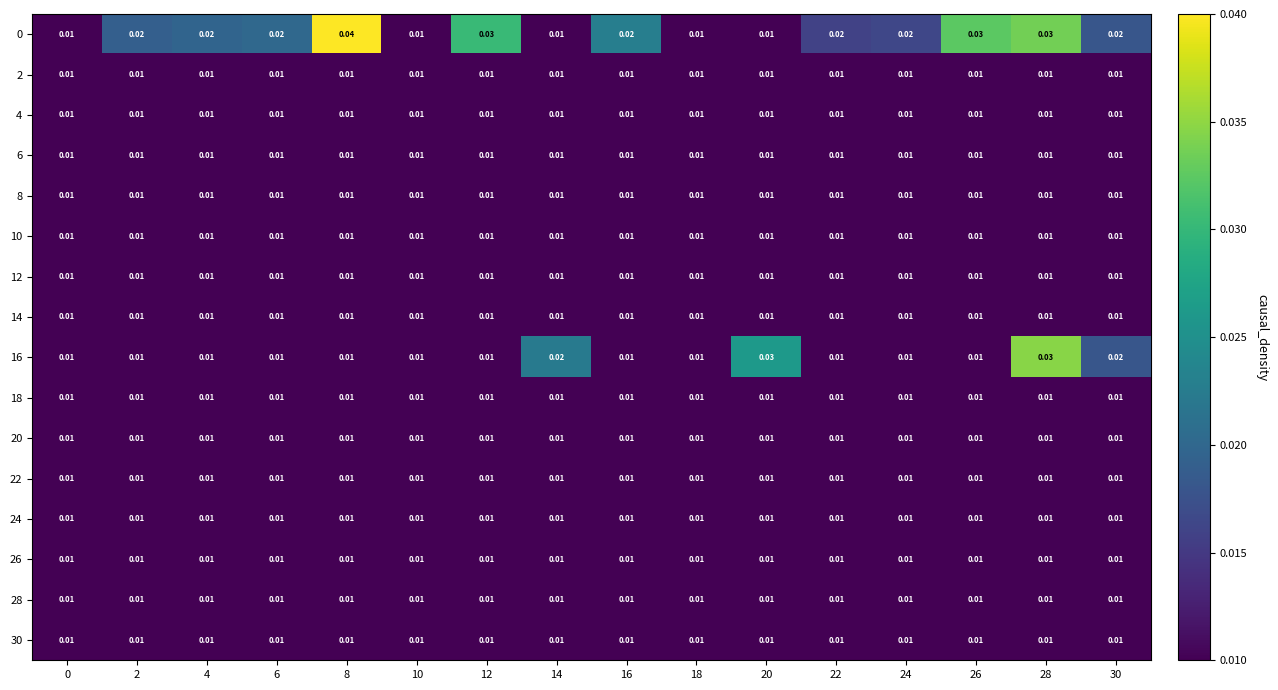

Reading left to right, what are all the values shown in this chart?

0: 0=0.0	2=0.0	4=0.0	6=0.0	8=0.0	10=0.0	12=0.0	14=0.0	16=0.0	18=0.0	20=0.0	22=0.0	24=0.0	26=0.0	28=0.0	30=0.0
2: 0=0.0	2=0.0	4=0.0	6=0.0	8=0.0	10=0.0	12=0.0	14=0.0	16=0.0	18=0.0	20=0.0	22=0.0	24=0.0	26=0.0	28=0.0	30=0.0
4: 0=0.0	2=0.0	4=0.0	6=0.0	8=0.0	10=0.0	12=0.0	14=0.0	16=0.0	18=0.0	20=0.0	22=0.0	24=0.0	26=0.0	28=0.0	30=0.0
6: 0=0.0	2=0.0	4=0.0	6=0.0	8=0.0	10=0.0	12=0.0	14=0.0	16=0.0	18=0.0	20=0.0	22=0.0	24=0.0	26=0.0	28=0.0	30=0.0
8: 0=0.0	2=0.0	4=0.0	6=0.0	8=0.0	10=0.0	12=0.0	14=0.0	16=0.0	18=0.0	20=0.0	22=0.0	24=0.0	26=0.0	28=0.0	30=0.0
10: 0=0.0	2=0.0	4=0.0	6=0.0	8=0.0	10=0.0	12=0.0	14=0.0	16=0.0	18=0.0	20=0.0	22=0.0	24=0.0	26=0.0	28=0.0	30=0.0
12: 0=0.0	2=0.0	4=0.0	6=0.0	8=0.0	10=0.0	12=0.0	14=0.0	16=0.0	18=0.0	20=0.0	22=0.0	24=0.0	26=0.0	28=0.0	30=0.0
14: 0=0.0	2=0.0	4=0.0	6=0.0	8=0.0	10=0.0	12=0.0	14=0.0	16=0.0	18=0.0	20=0.0	22=0.0	24=0.0	26=0.0	28=0.0	30=0.0
16: 0=0.0	2=0.0	4=0.0	6=0.0	8=0.0	10=0.0	12=0.0	14=0.0	16=0.0	18=0.0	20=0.0	22=0.0	24=0.0	26=0.0	28=0.0	30=0.0
18: 0=0.0	2=0.0	4=0.0	6=0.0	8=0.0	10=0.0	12=0.0	14=0.0	16=0.0	18=0.0	20=0.0	22=0.0	24=0.0	26=0.0	28=0.0	30=0.0
20: 0=0.0	2=0.0	4=0.0	6=0.0	8=0.0	10=0.0	12=0.0	14=0.0	16=0.0	18=0.0	20=0.0	22=0.0	24=0.0	26=0.0	28=0.0	30=0.0
22: 0=0.0	2=0.0	4=0.0	6=0.0	8=0.0	10=0.0	12=0.0	14=0.0	16=0.0	18=0.0	20=0.0	22=0.0	24=0.0	26=0.0	28=0.0	30=0.0
24: 0=0.0	2=0.0	4=0.0	6=0.0	8=0.0	10=0.0	12=0.0	14=0.0	16=0.0	18=0.0	20=0.0	22=0.0	24=0.0	26=0.0	28=0.0	30=0.0
26: 0=0.0	2=0.0	4=0.0	6=0.0	8=0.0	10=0.0	12=0.0	14=0.0	16=0.0	18=0.0	20=0.0	22=0.0	24=0.0	26=0.0	28=0.0	30=0.0
28: 0=0.0	2=0.0	4=0.0	6=0.0	8=0.0	10=0.0	12=0.0	14=0.0	16=0.0	18=0.0	20=0.0	22=0.0	24=0.0	26=0.0	28=0.0	30=0.0
30: 0=0.0	2=0.0	4=0.0	6=0.0	8=0.0	10=0.0	12=0.0	14=0.0	16=0.0	18=0.0	20=0.0	22=0.0	24=0.0	26=0.0	28=0.0	30=0.0